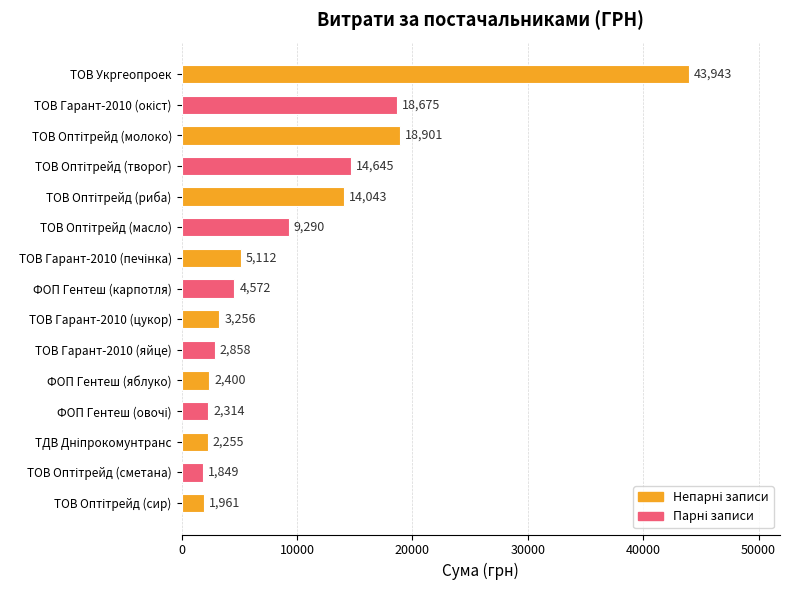

Which has a higher value, ТОВ Укргеопроек or ТОВ Гарант-2010 (цукор)?

ТОВ Укргеопроек